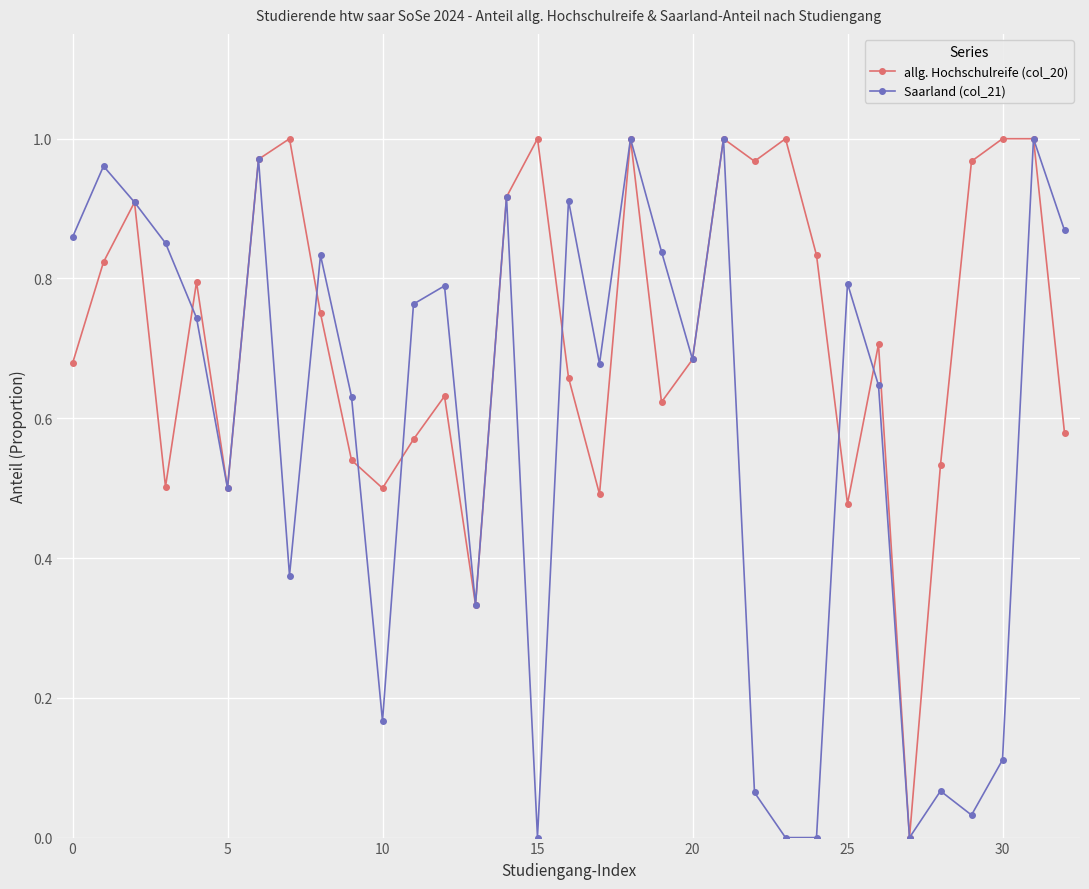

What are all the series names shown in the legend?

allg. Hochschulreife (col_20), Saarland (col_21)